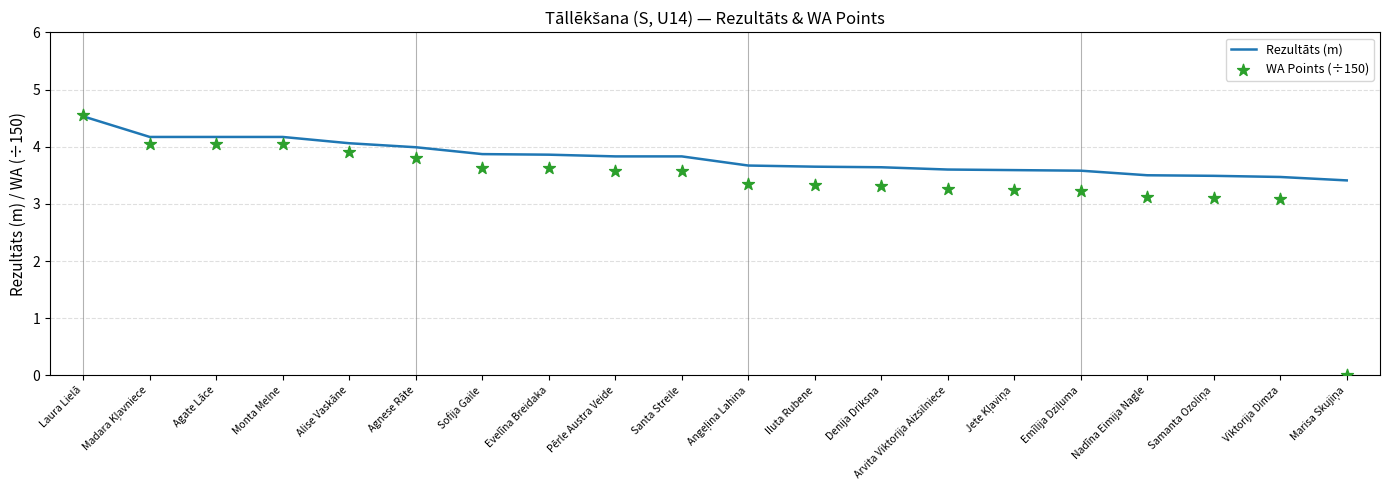

Which series has the largest Y range (max minus min)?

WA Points (÷150)